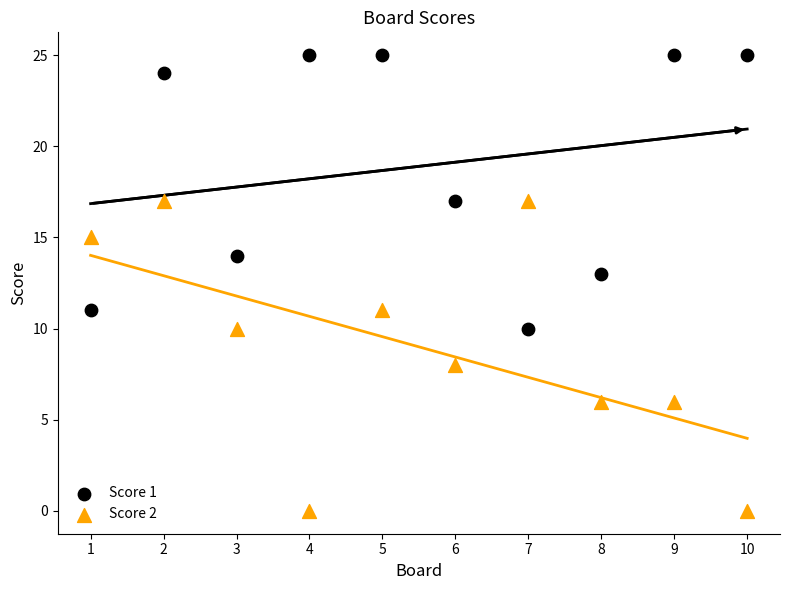

Across all data points, what is the range of X values (max minus min)?

9